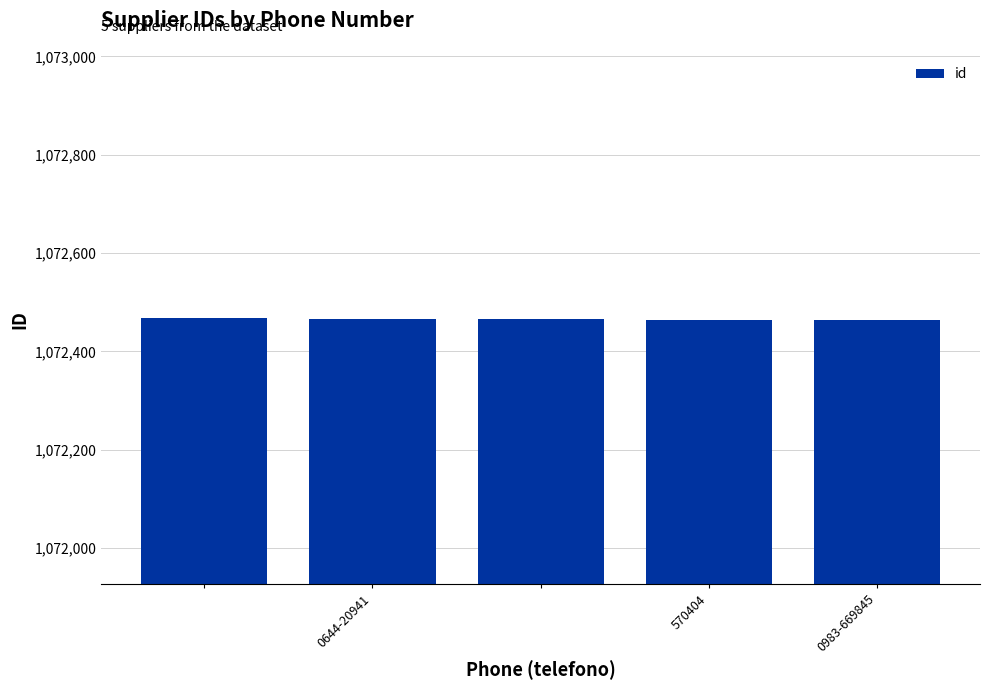

What is the value of the 1st bar from the left?

1072467